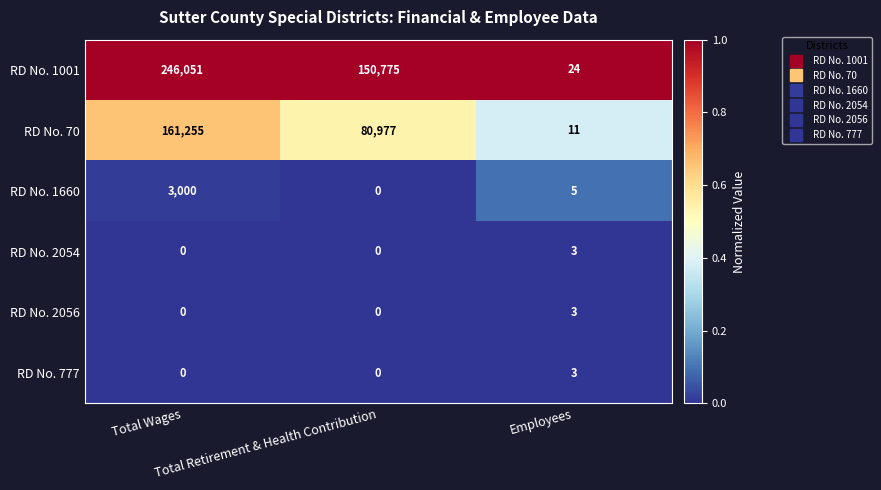

What is the maximum value for RD No. 70?

161255